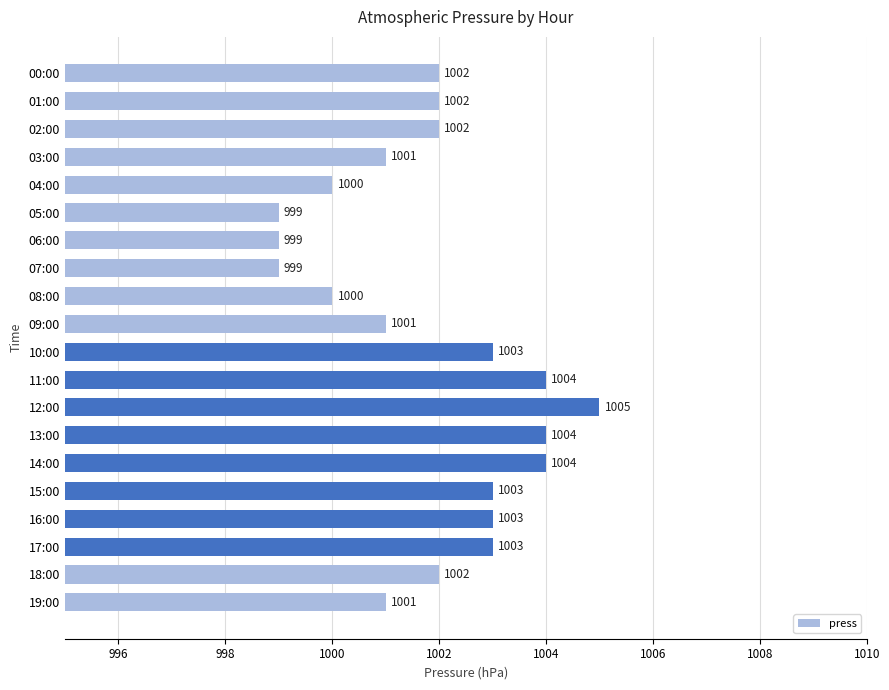

The chart shows a value of 410 at 10:00. True or false?

False